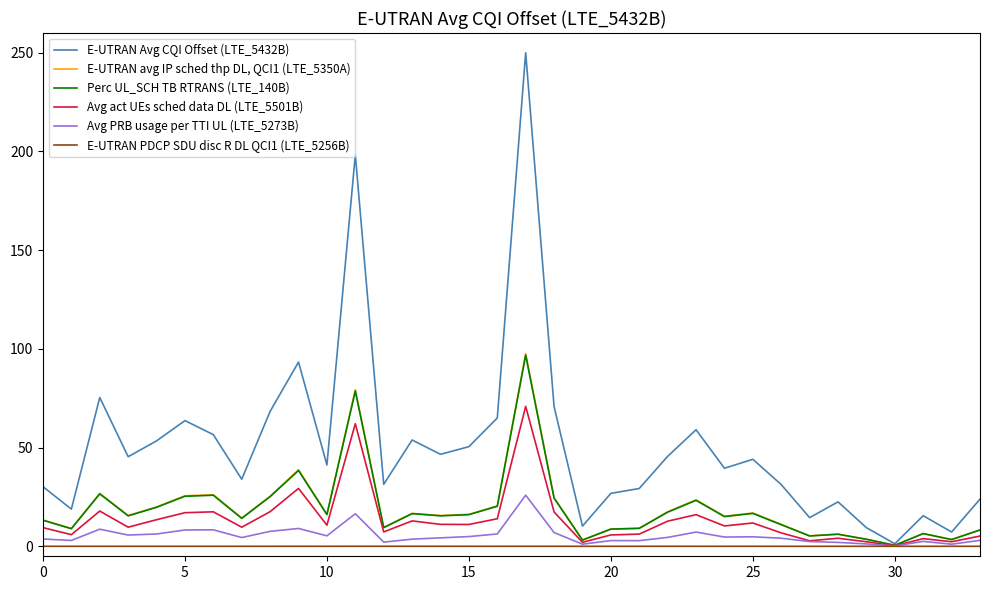

Which series has the widest spread of values?

E-UTRAN Avg CQI Offset (LTE_5432B)